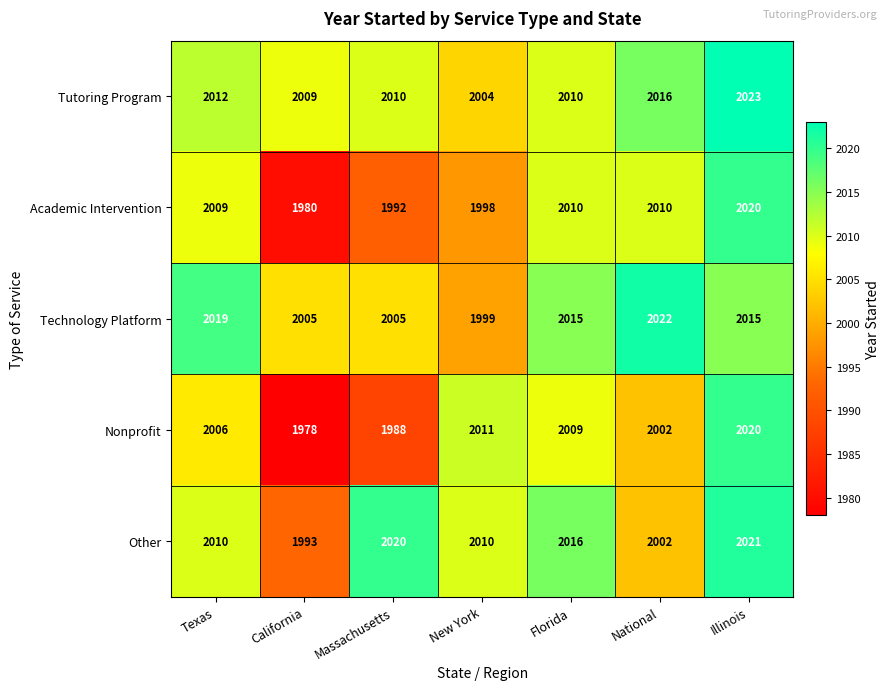

At which category is the sum across all series the highest?

Illinois